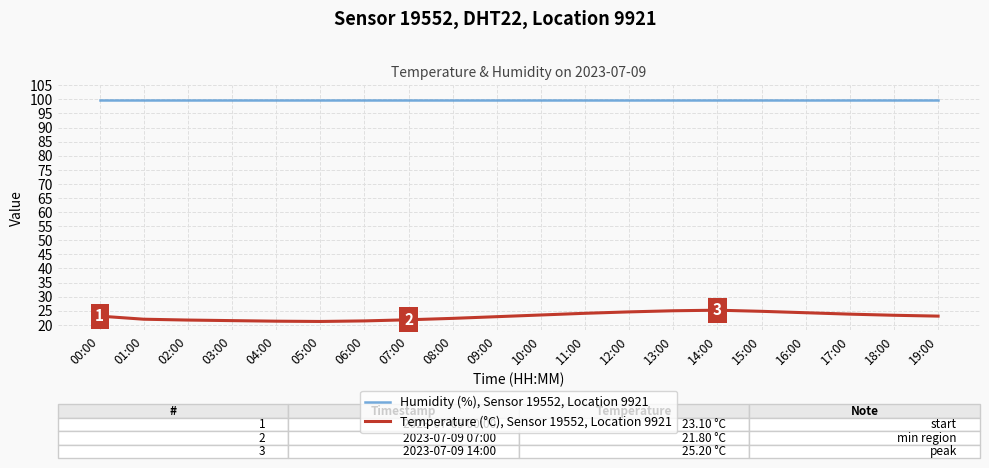

Read the Temperature (°C), Sensor 19552, Location 9921 value at 02:00.

21.7